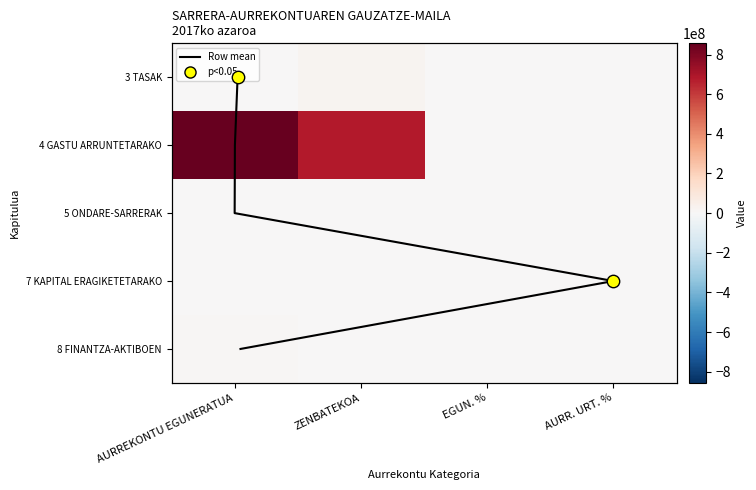

The 5 ONDARE-SARRERAK series shows 385.6 at ZENBATEKOA. True or false?

True